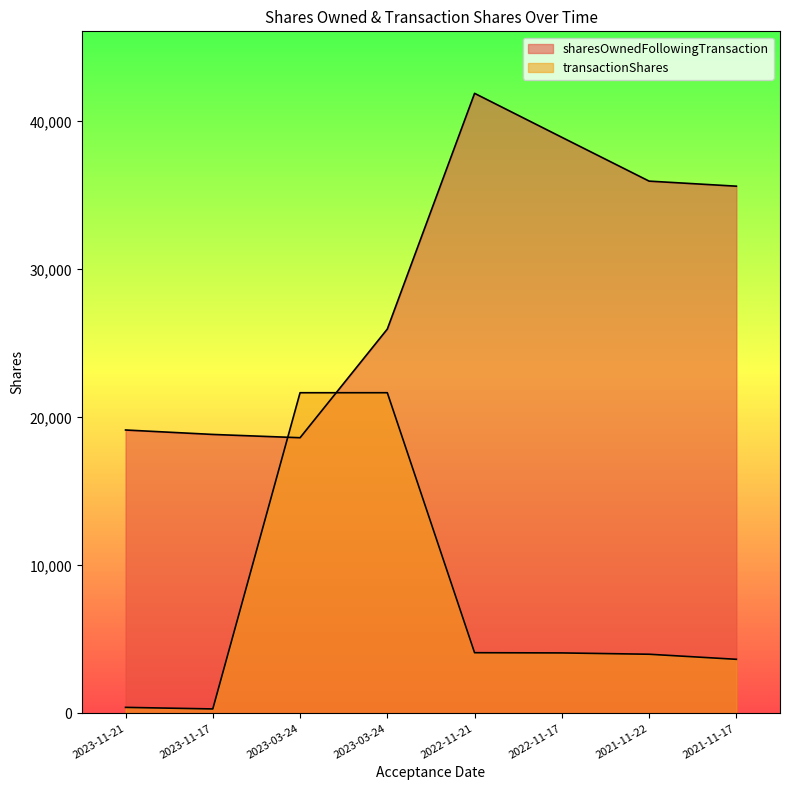

True or false: sharesOwnedFollowingTransaction has a value of 28934 at 2022-11-21.

False